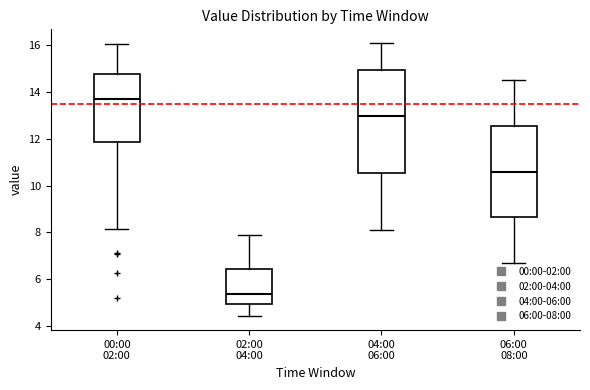

Comparing the boxes themselves (not the whiskers), which one is the tallest?

04:00 06:00